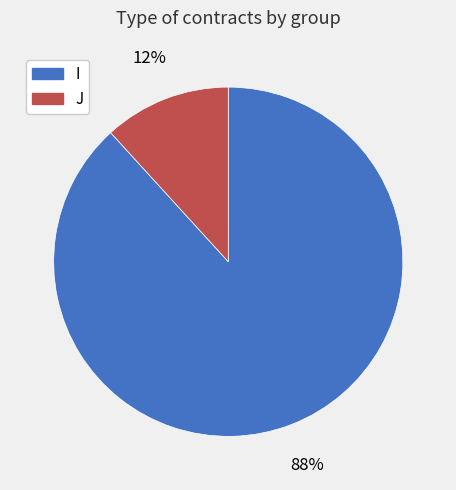

Is J the majority of the pie?

No